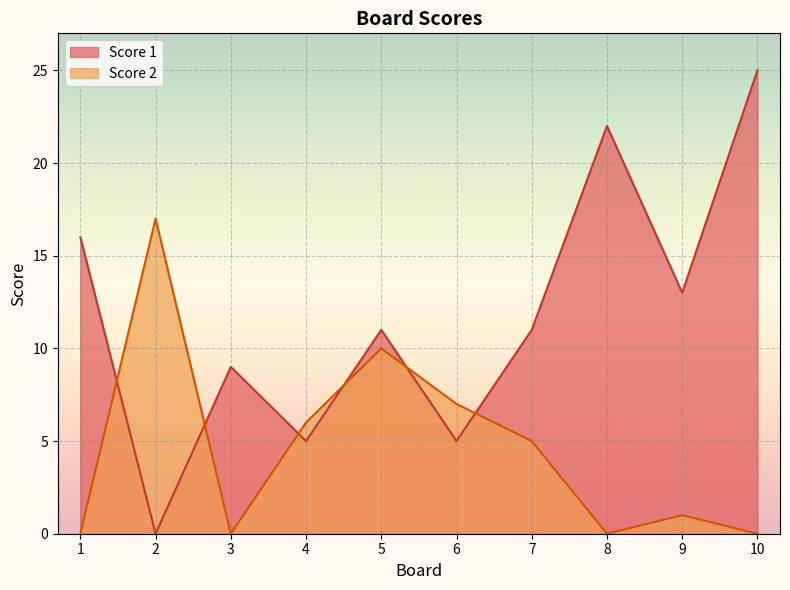

Which series has the widest spread of values?

Score 1